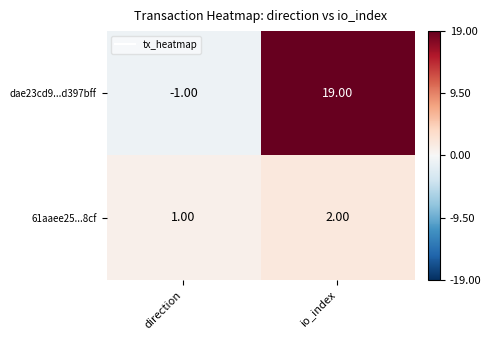

At how many categories does at least one series exceed 5?

1